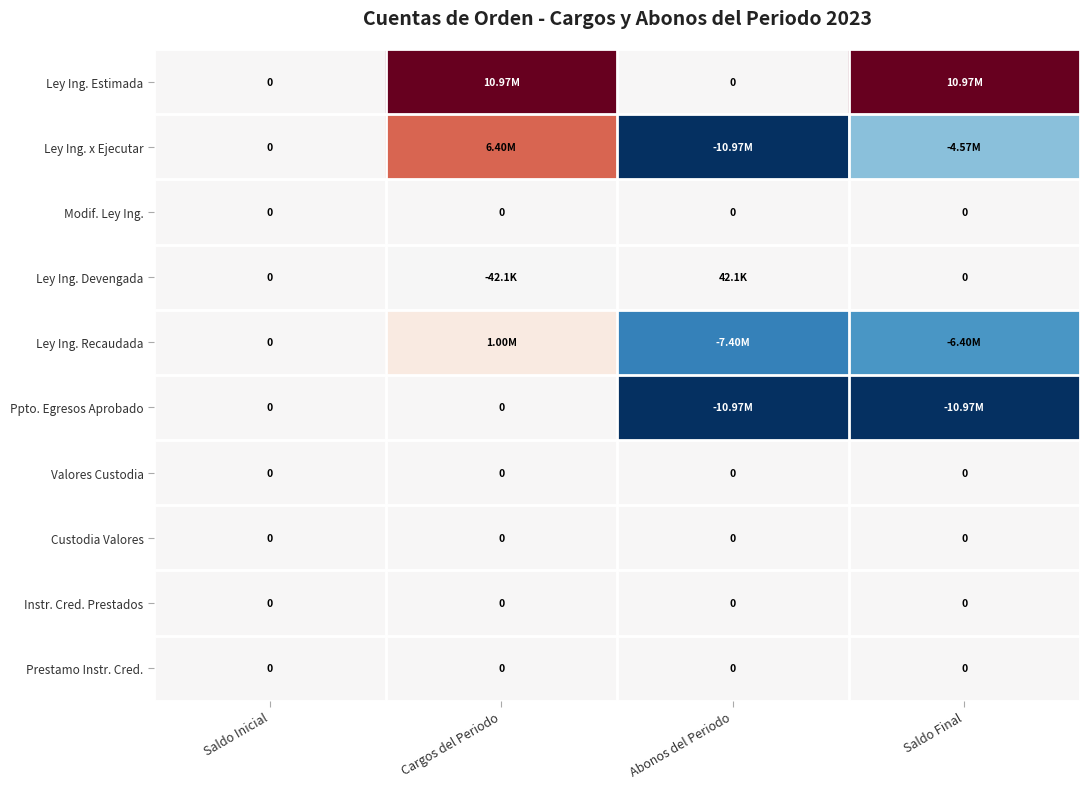

At which category does the chart reach its peak across all series?

Cargos del Periodo